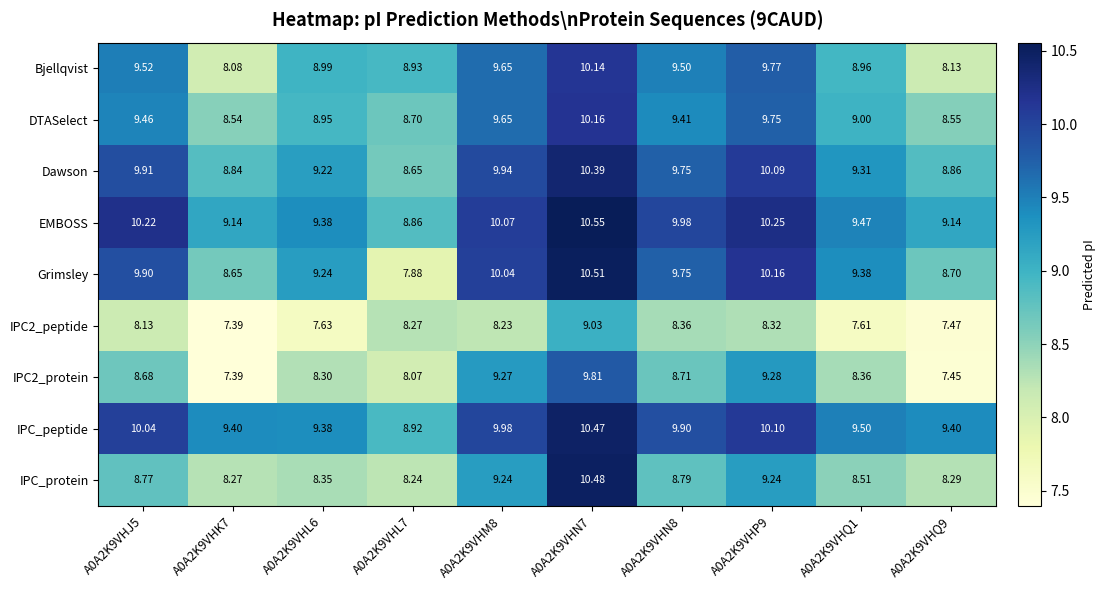

Which series has the largest total across all categories?

IPC_peptide